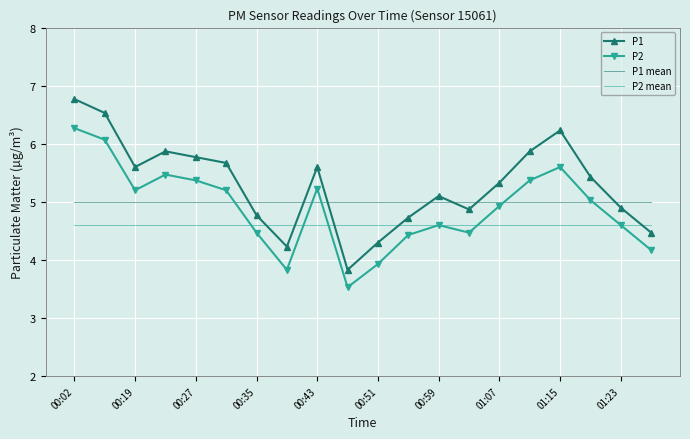

In P2, how many points are lower than both neighbors (excluding endpoints)?

4